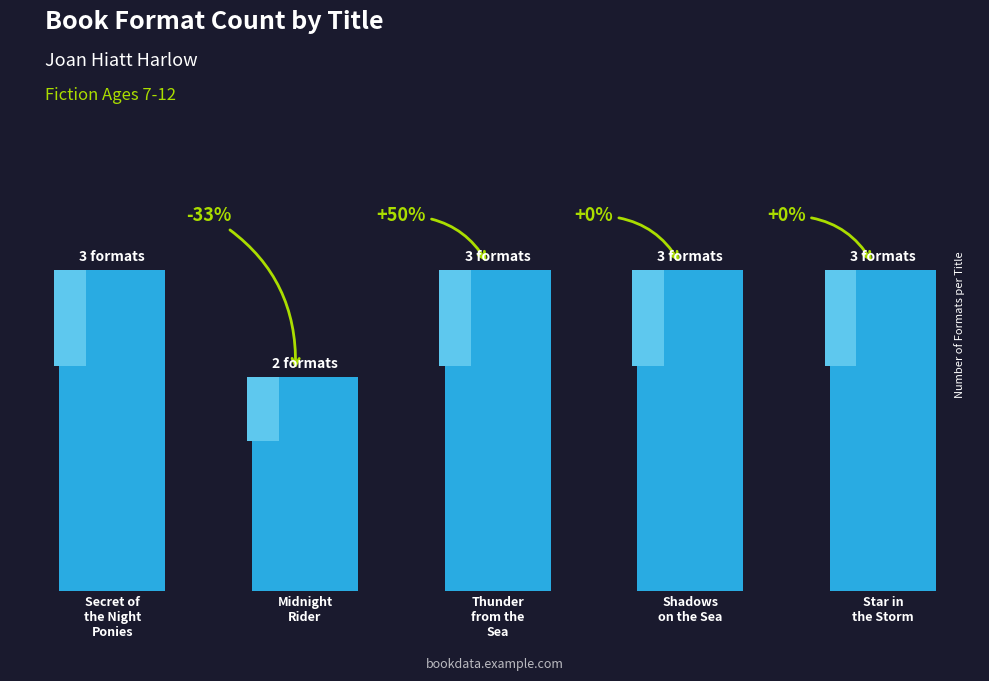

What is the label of the 1st bar from the left?

Secret of
the Night
Ponies